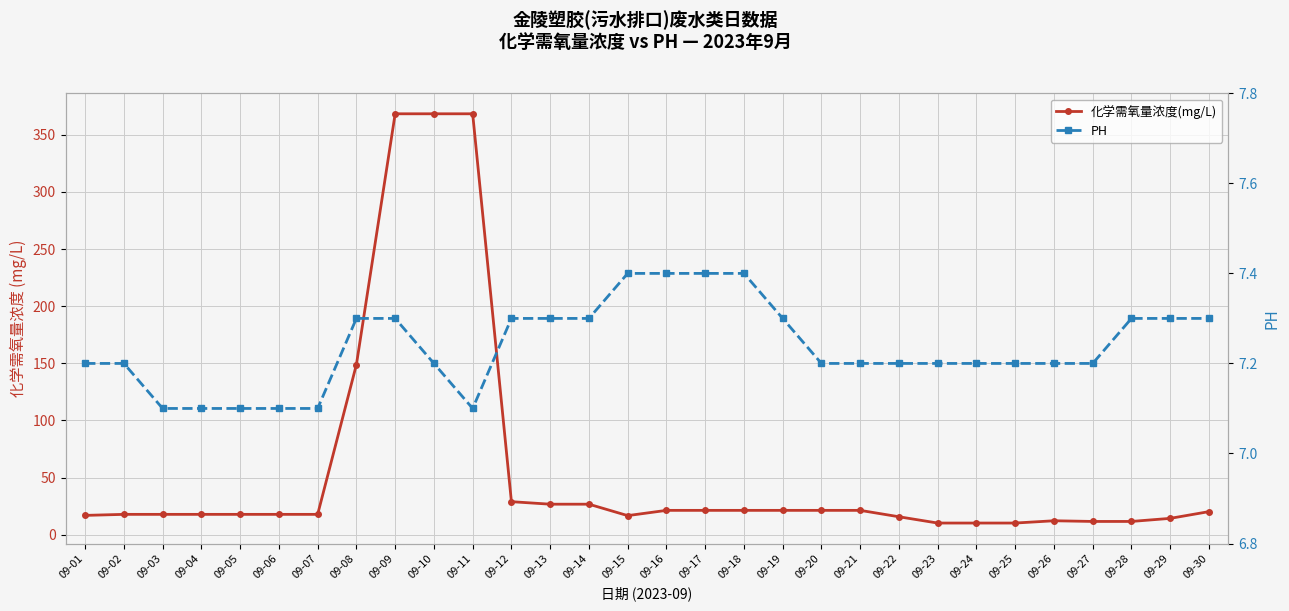

Count the number of data series in this chart.

2